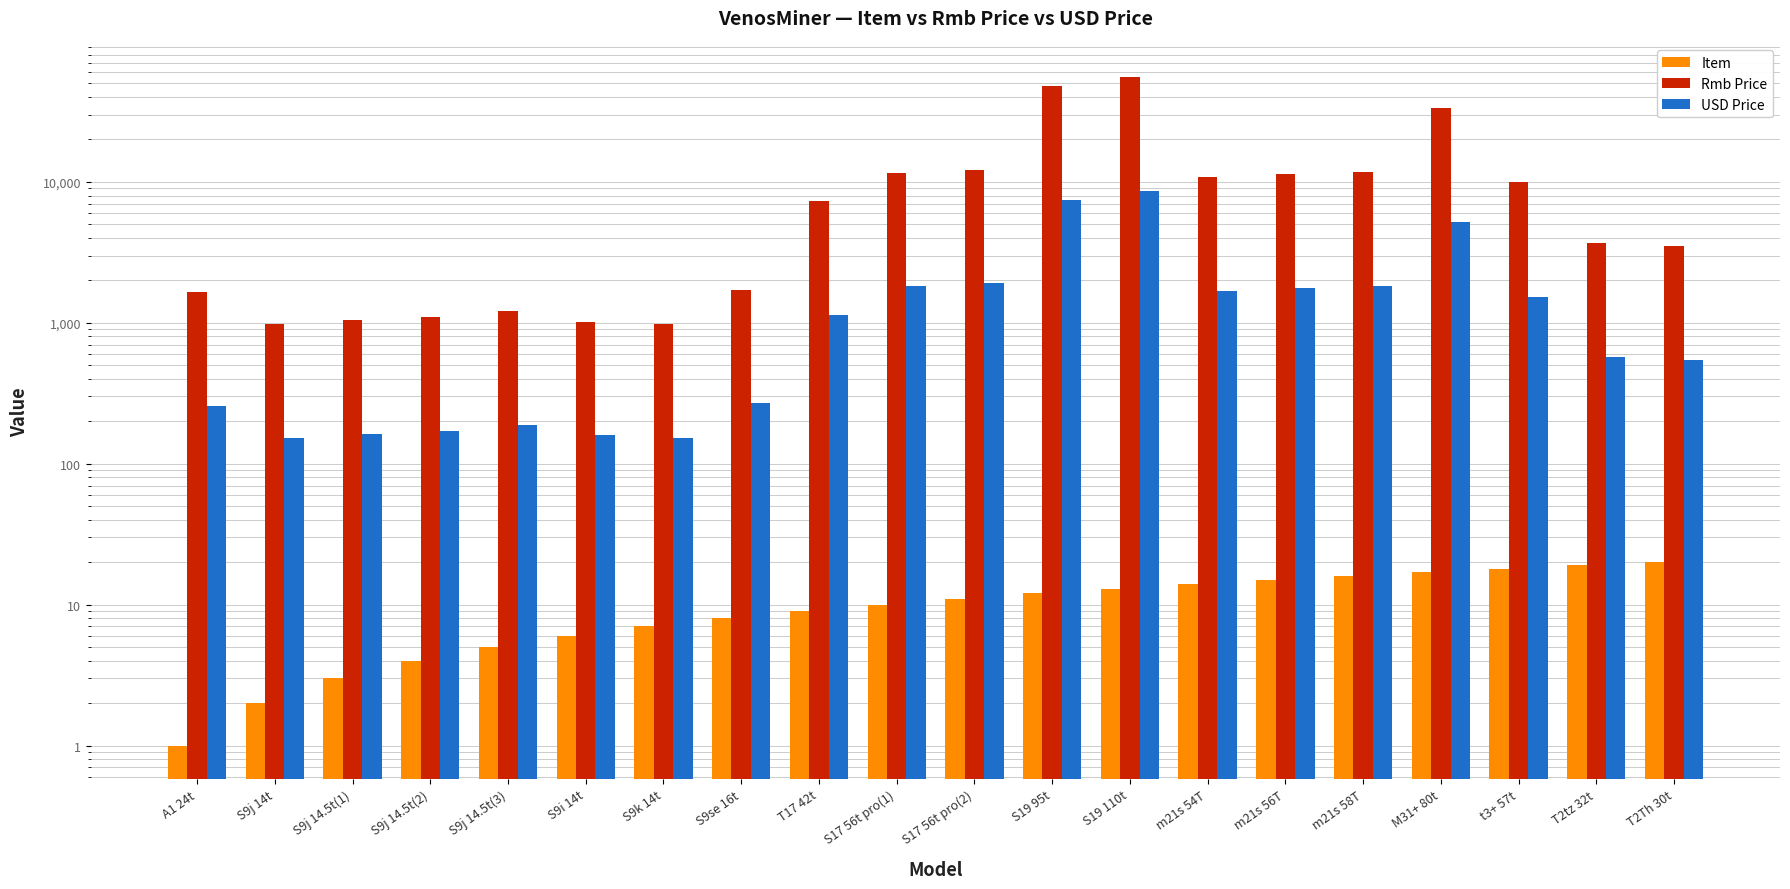

How many values in the USD Price series are below 1131?

10